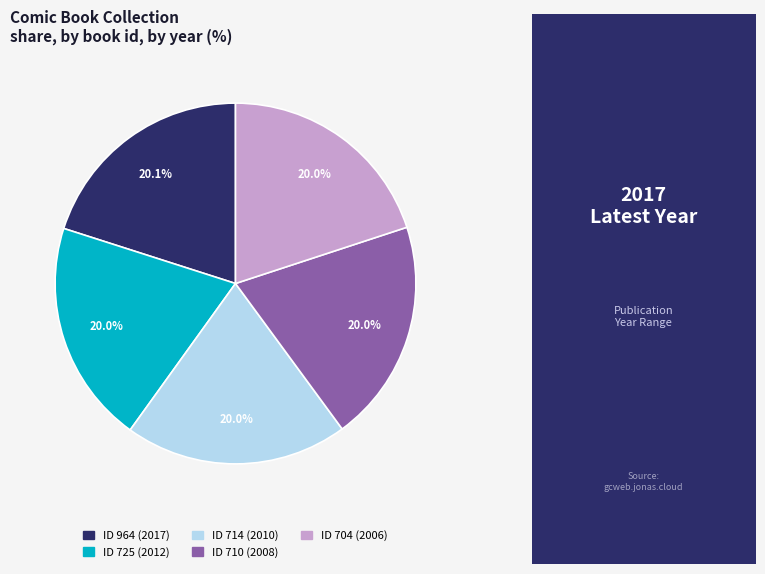

How many slices are in this pie chart?

5